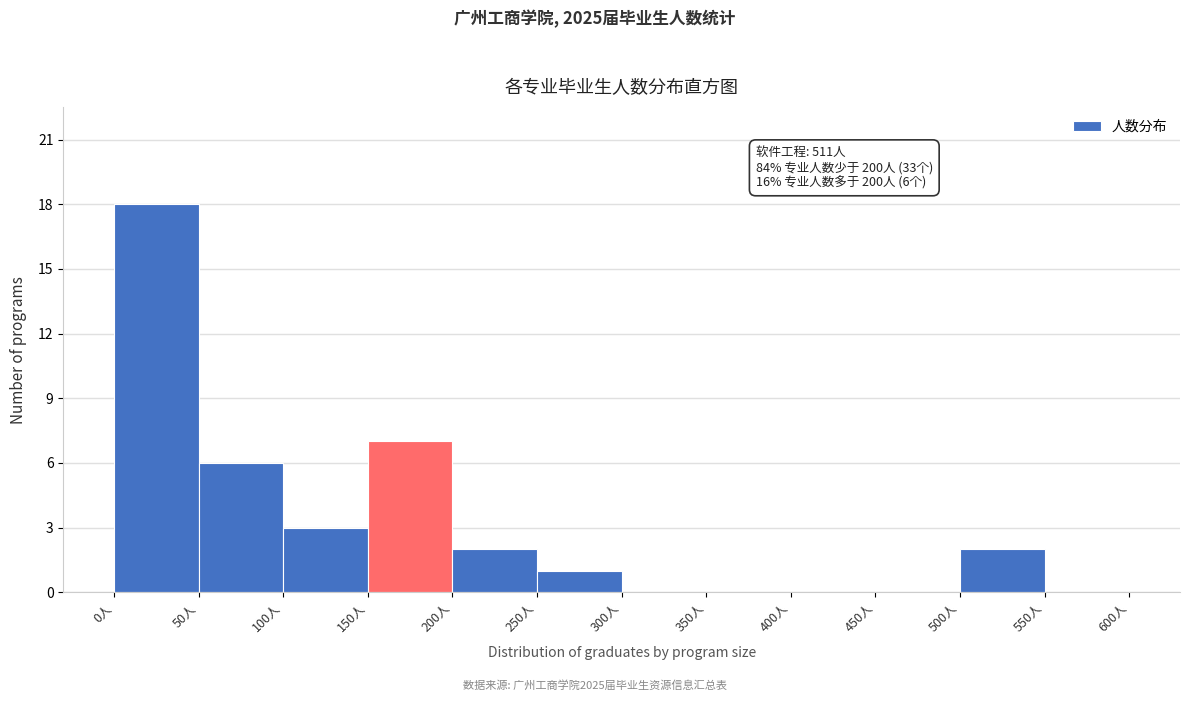

Which range on the x-axis has the tallest bar?

0 to 50